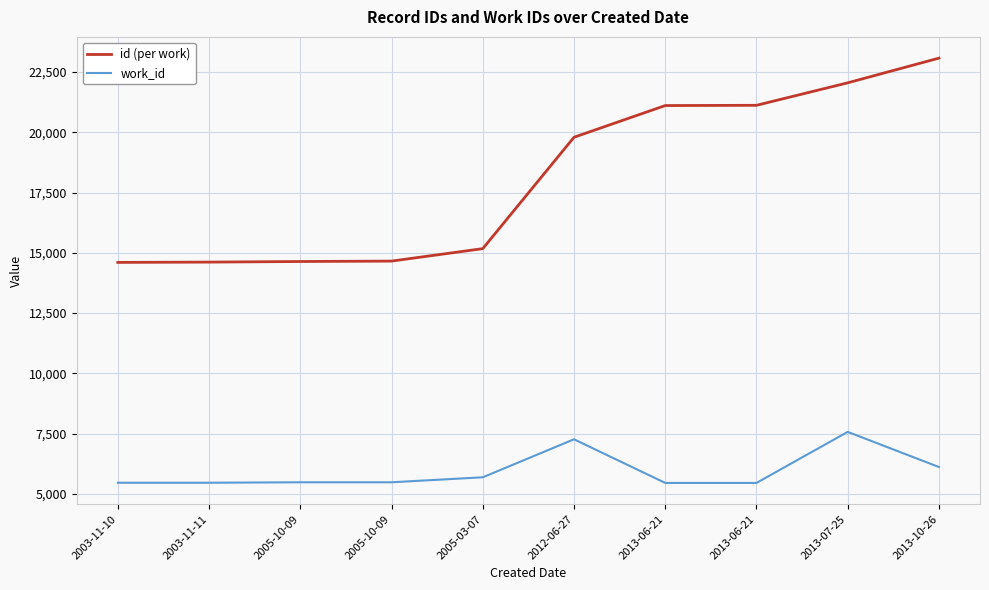

What is the difference between the highest and lowest values at 2012-06-27?

12534